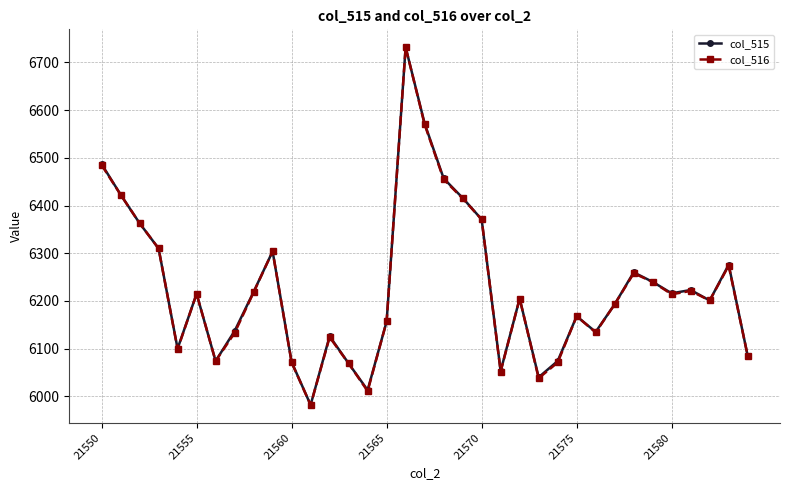

True or false: col_515 has more than 2 points higher than both neighbors.

True